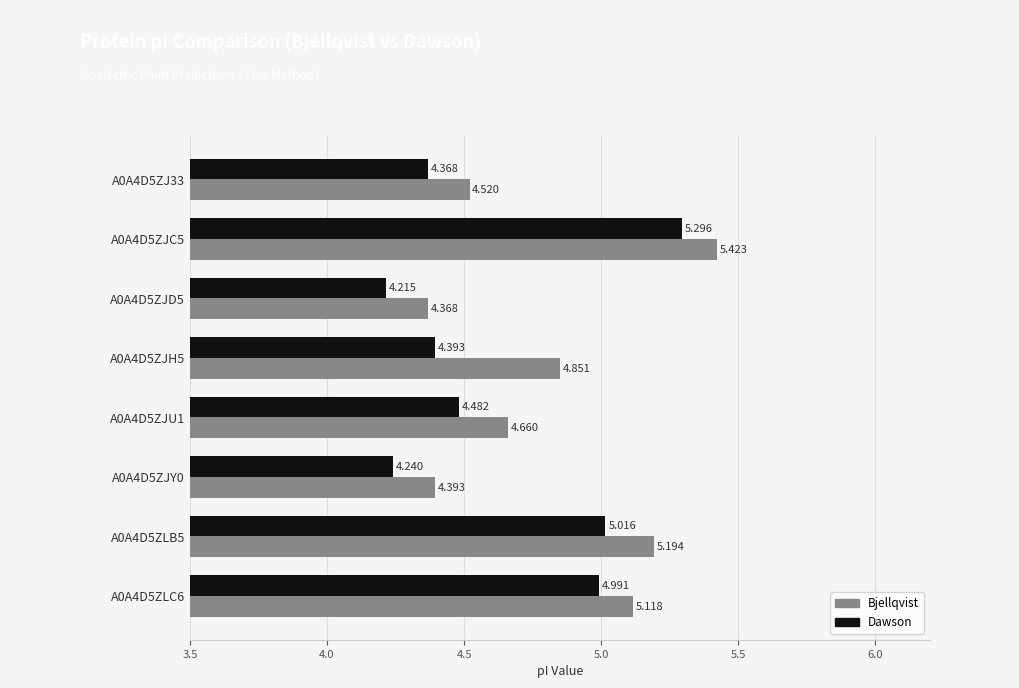

List the series in order of their overall mean, lowest first.

Dawson, Bjellqvist